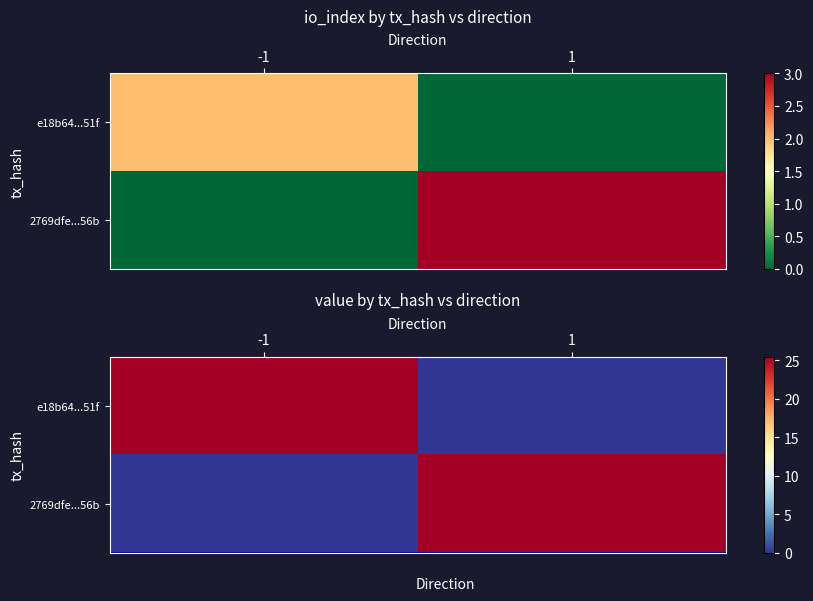

Which label corresponds to the smallest value in the chart?

1